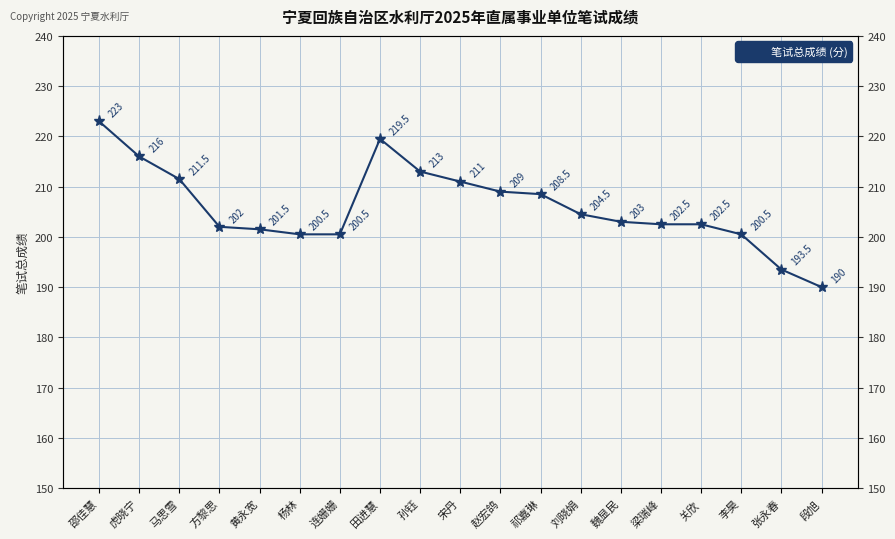

How many lines are shown in the chart?

1